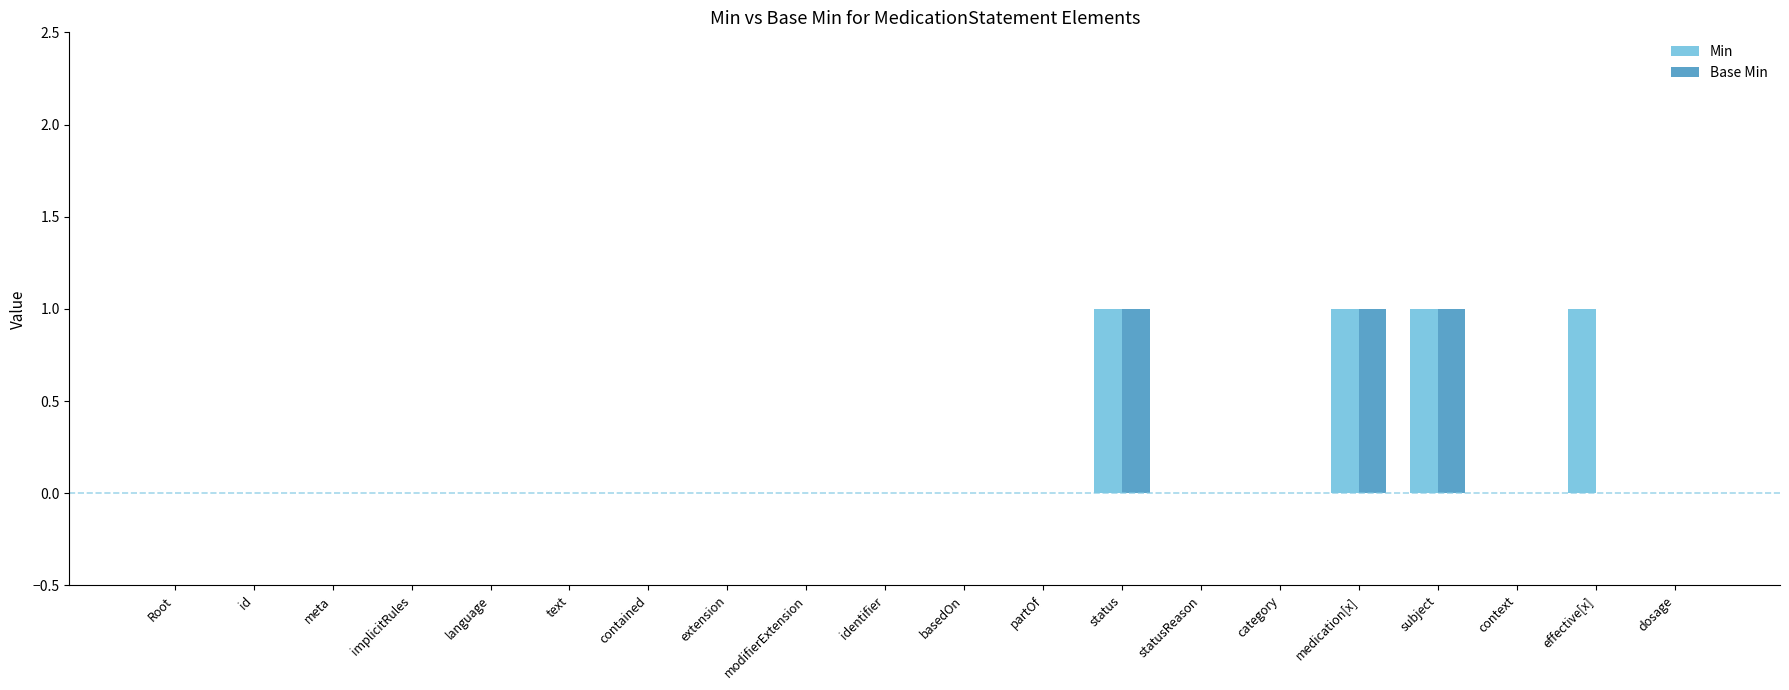

True or false: Base Min has a value of 1 at language.

False